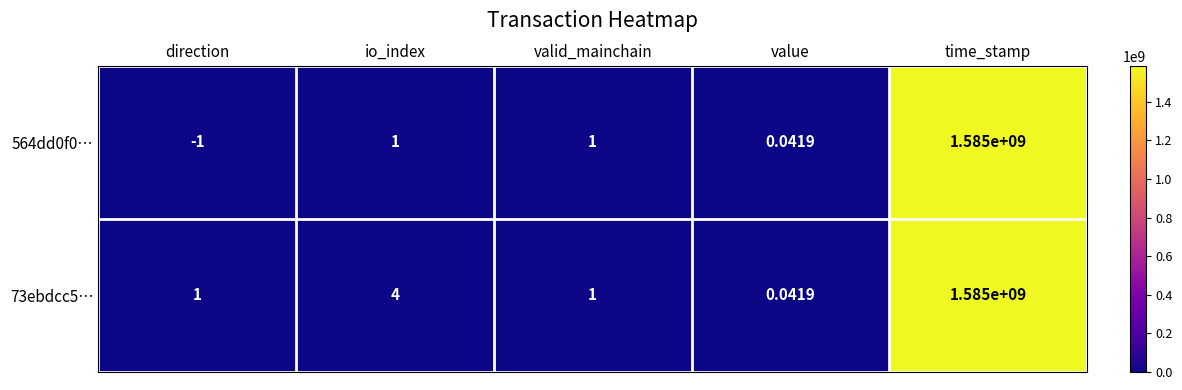

At which category is the sum across all series the highest?

time_stamp